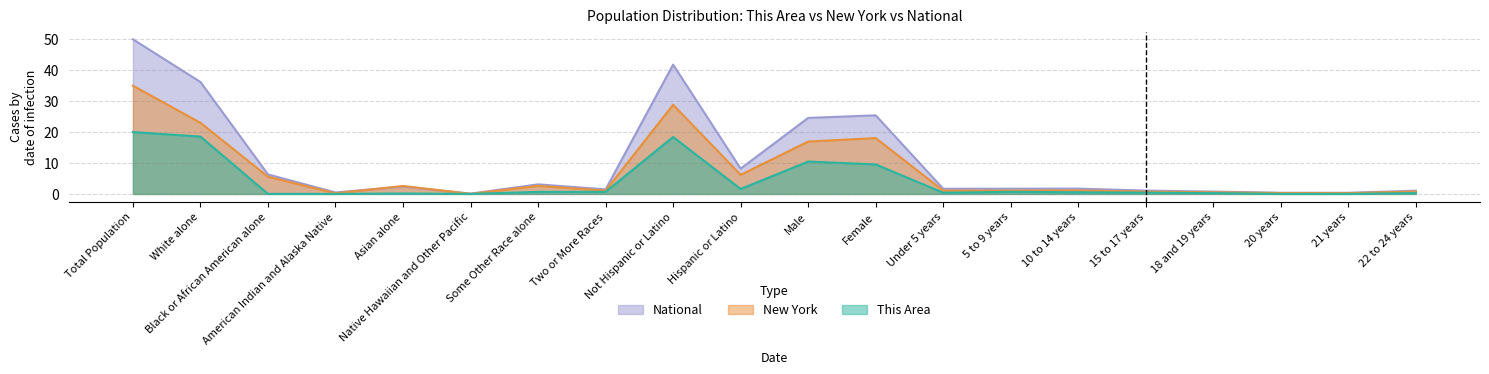

At which label does National first exceed 1?

Total Population